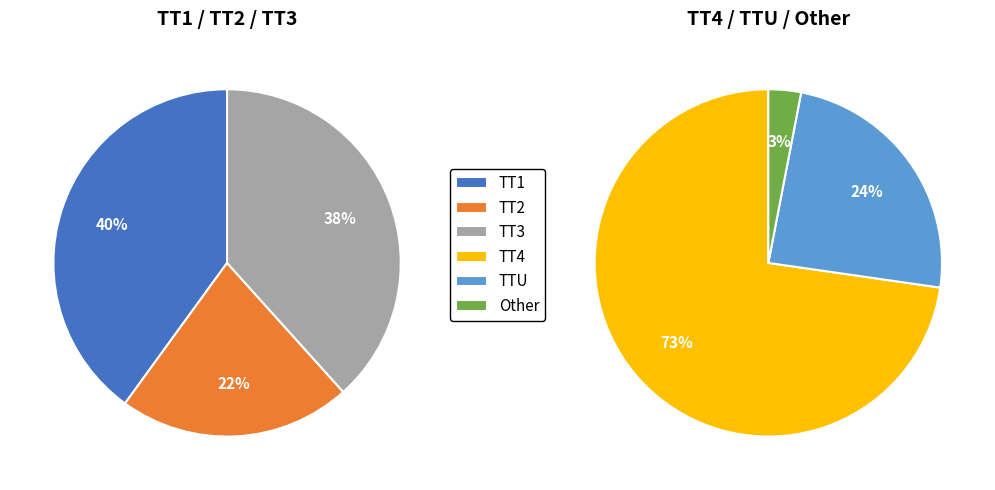

What percentage do TT3 and Other together represent?

19.8%